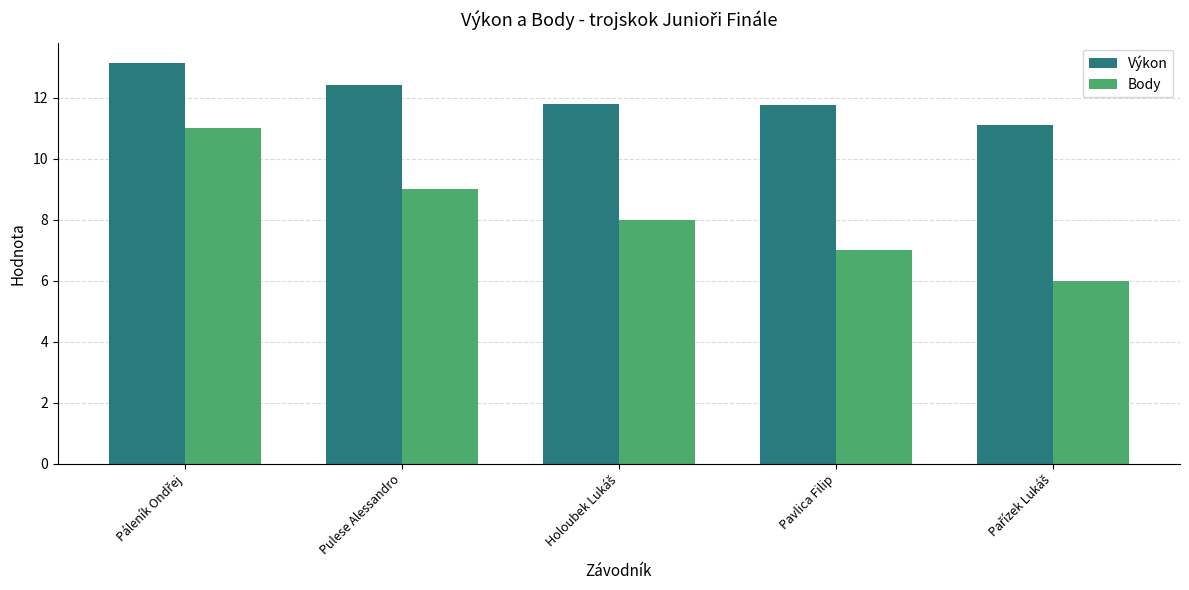

What is the total value across all series at Pulese Alessandro?

21.4